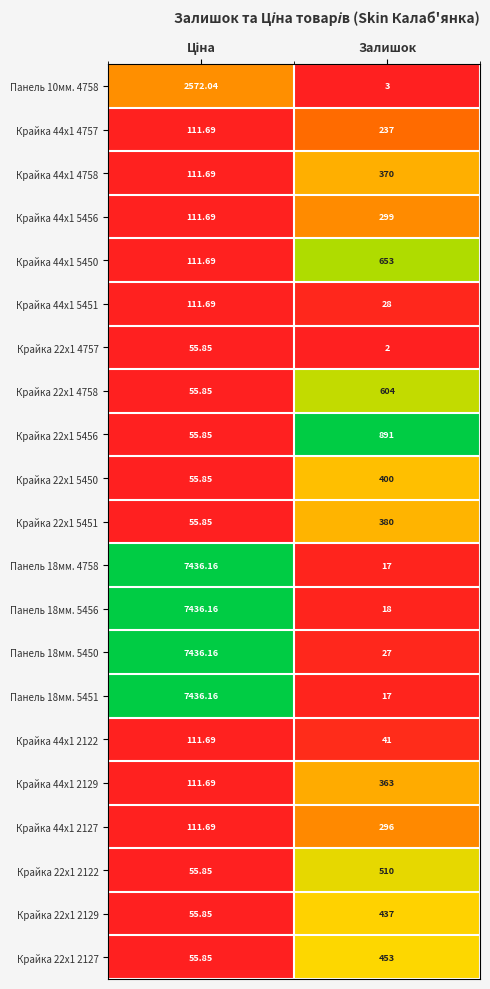

Which category has the lowest value across all series?

Залишок